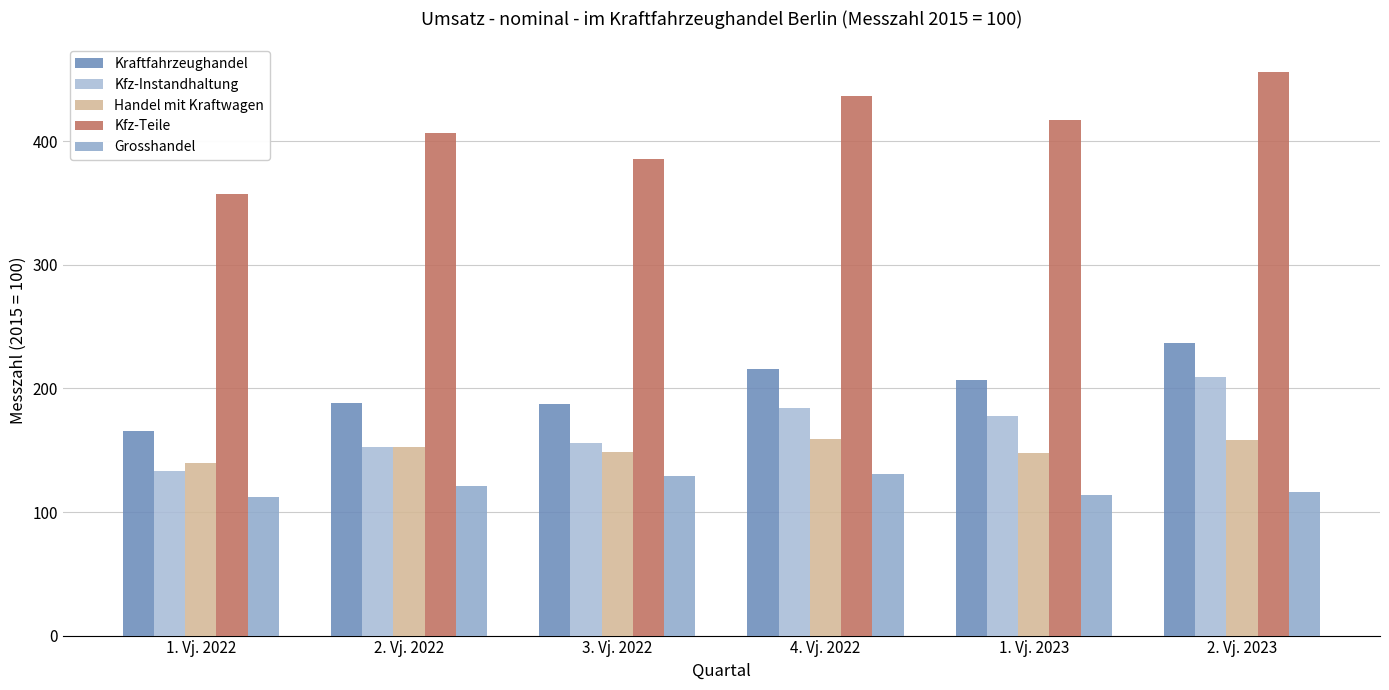

What is the difference between the second highest and minimum values in the Kfz-Teile series?

79.6